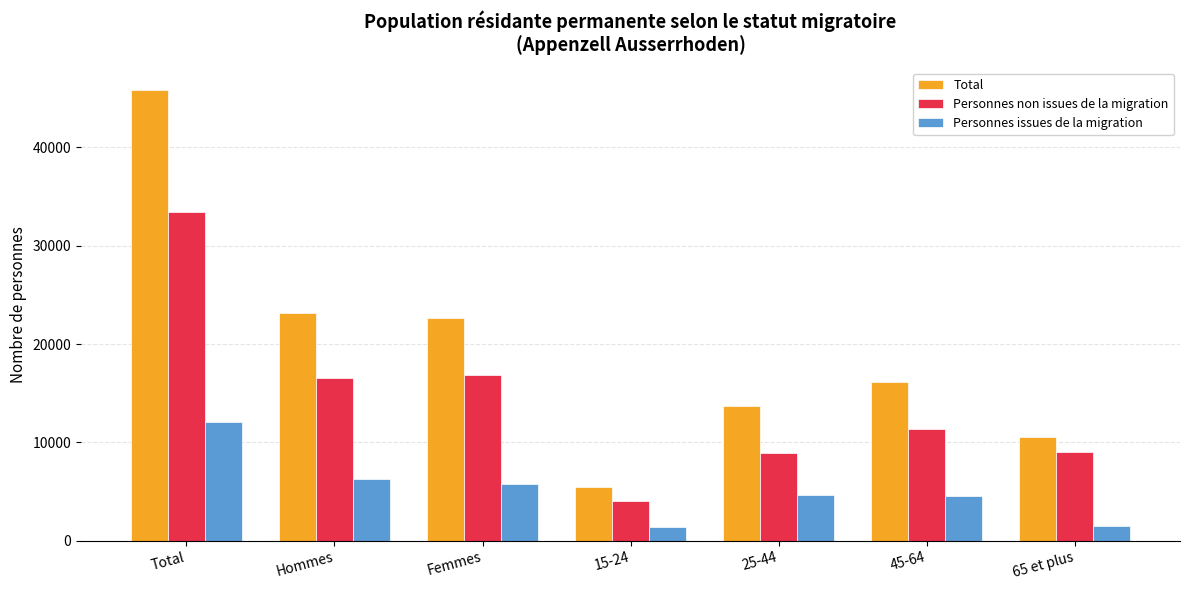

At which label does Personnes issues de la migration first exceed 4681?

Total